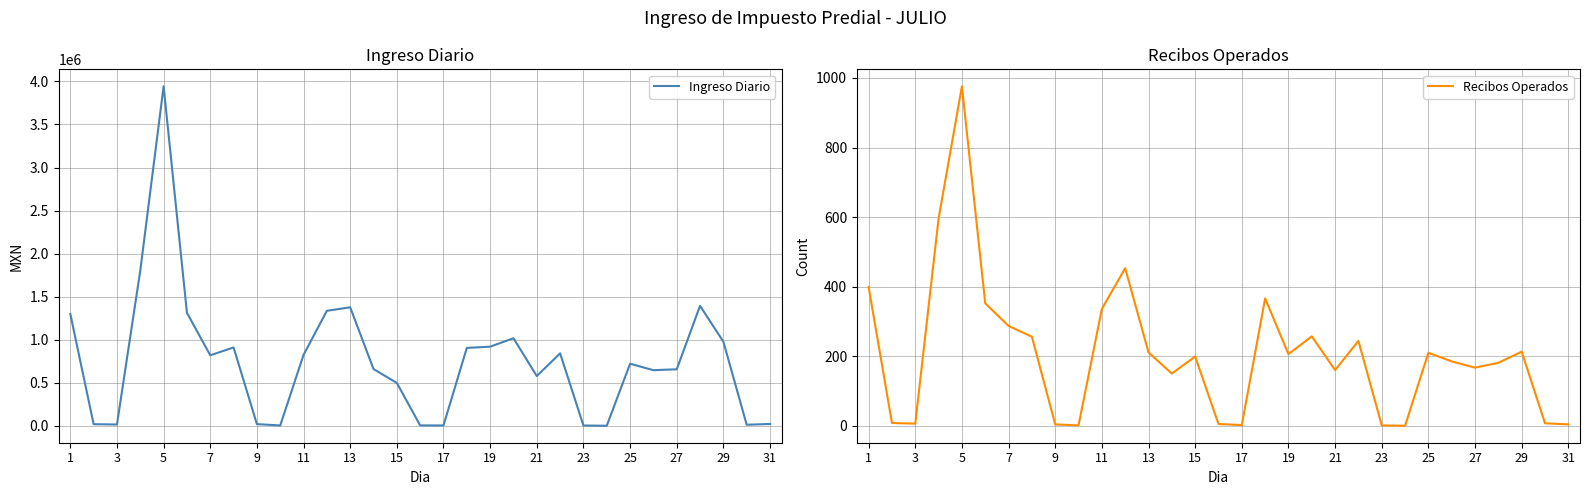

True or false: Ingreso Diario and Recibos Operados intersect in this chart.

False